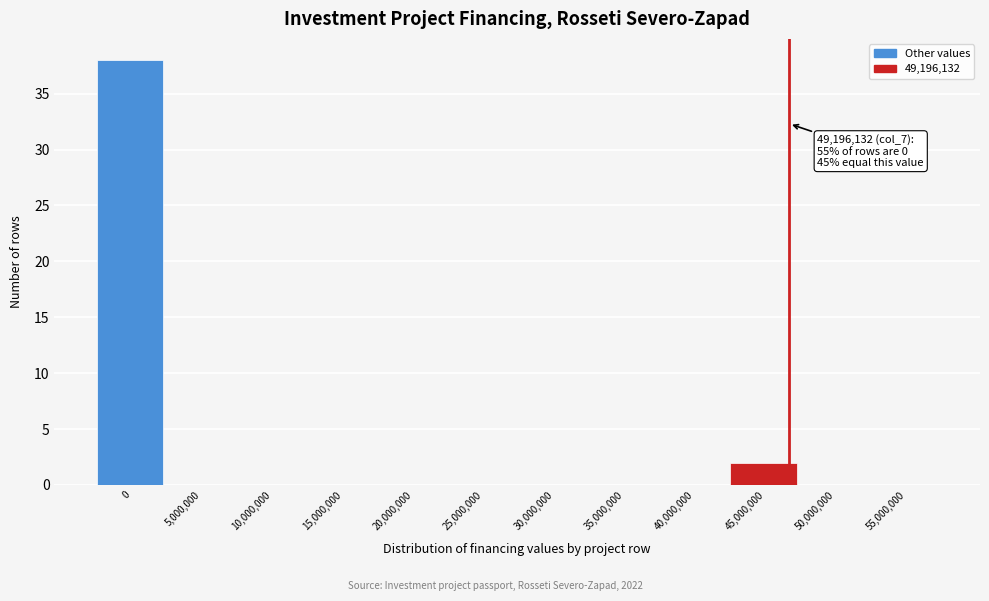

Reading left to right, extract all data points from this chart.

0=38	5,000,000=0	10,000,000=0	15,000,000=0	20,000,000=0	25,000,000=0	30,000,000=0	35,000,000=0	40,000,000=0	45,000,000=2	50,000,000=0	55,000,000=0